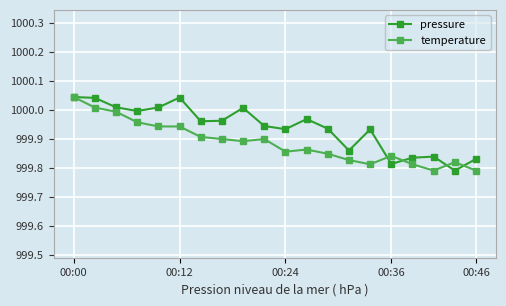

At how many categories does at least one series exceed 999?

20